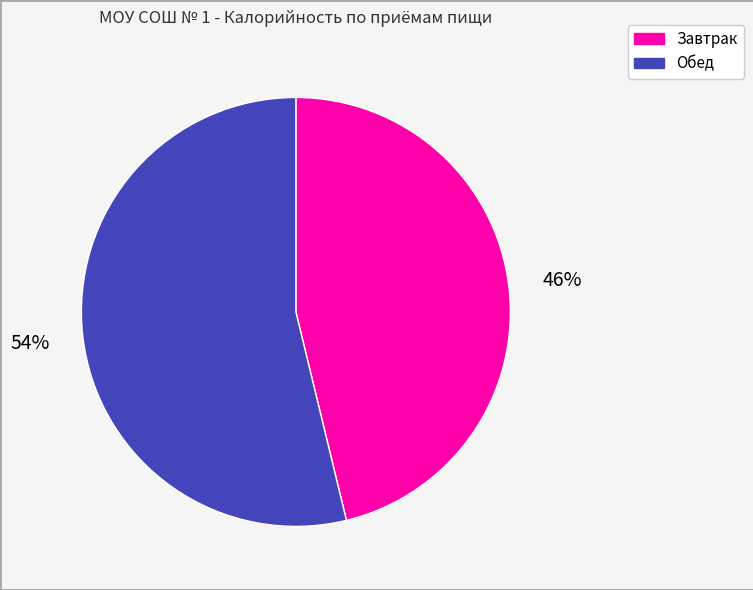

The Обед slice represents 54% of the pie. True or false?

True